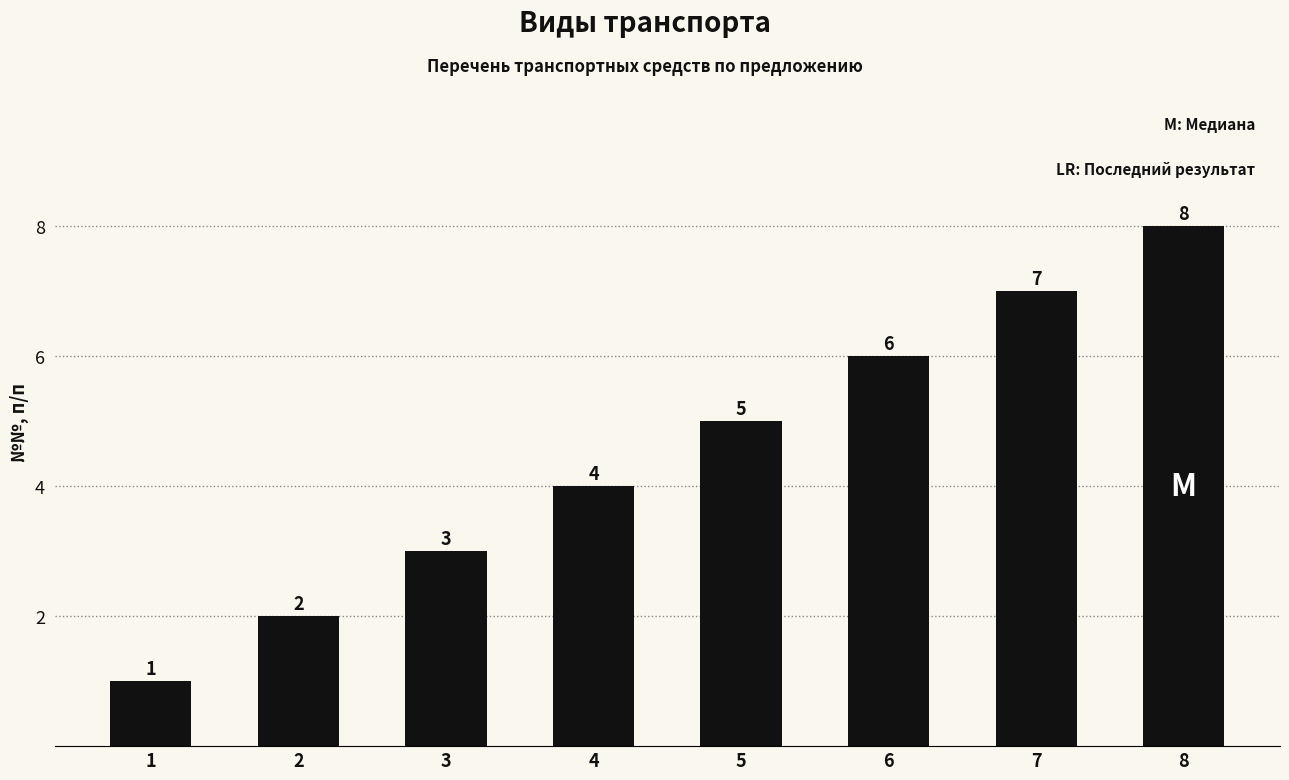

What is the change in value from 4 to 8?

+4